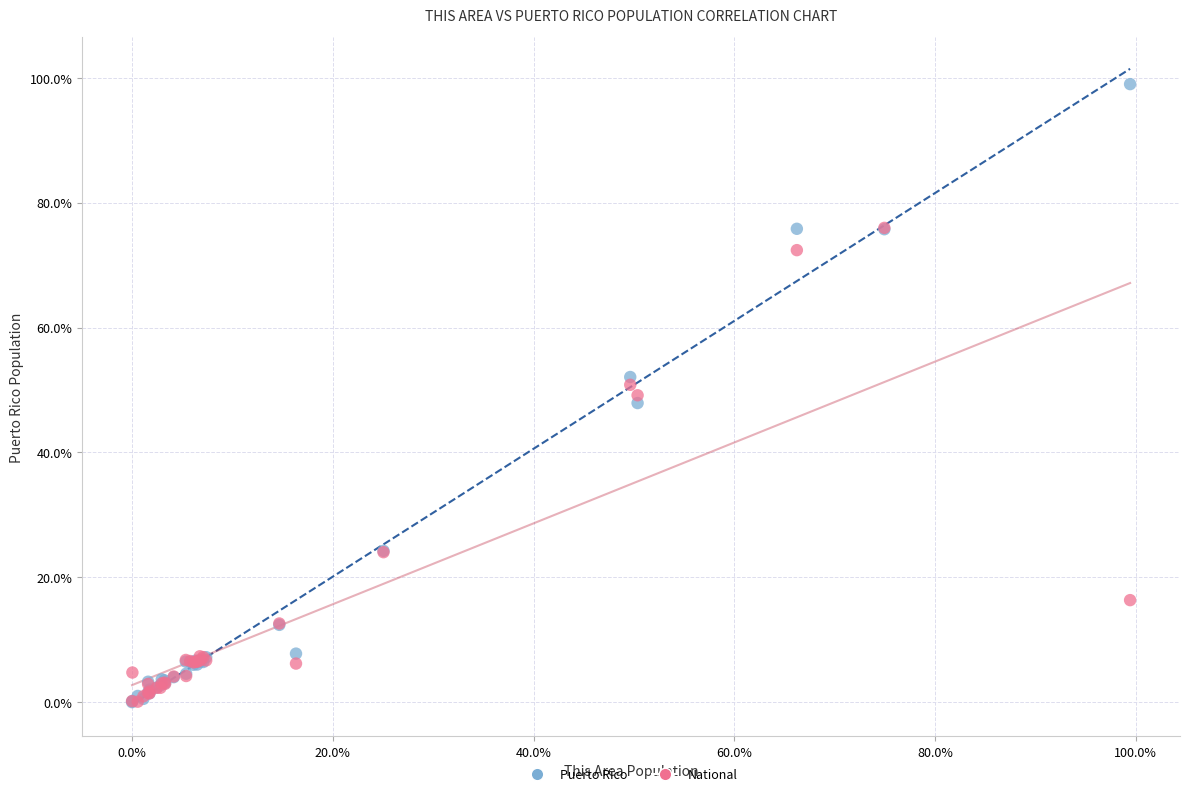

In the National series, what Y value is closest to 38?

49.2